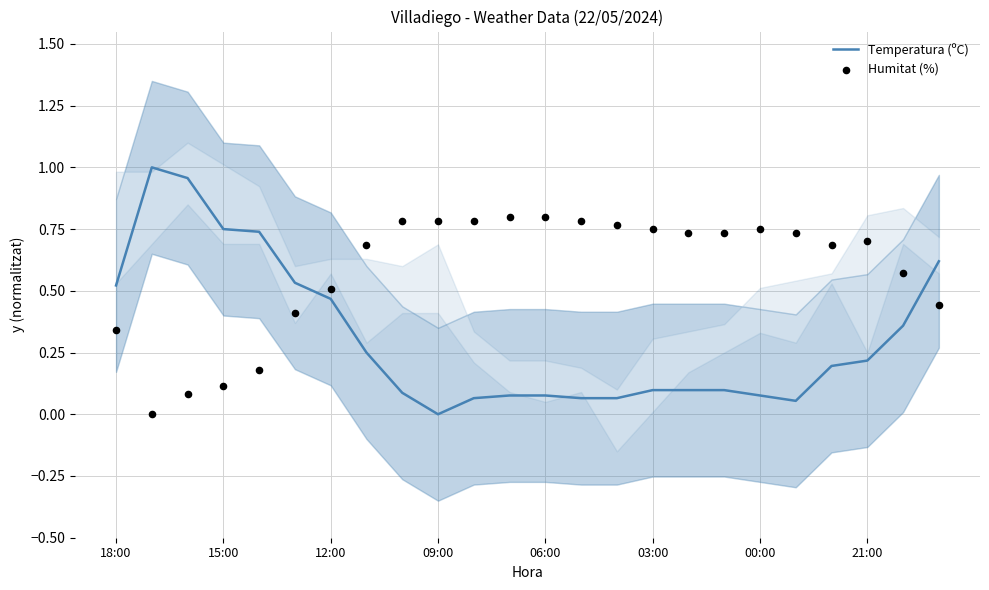

At how many categories does at least one series exceed 0?

24